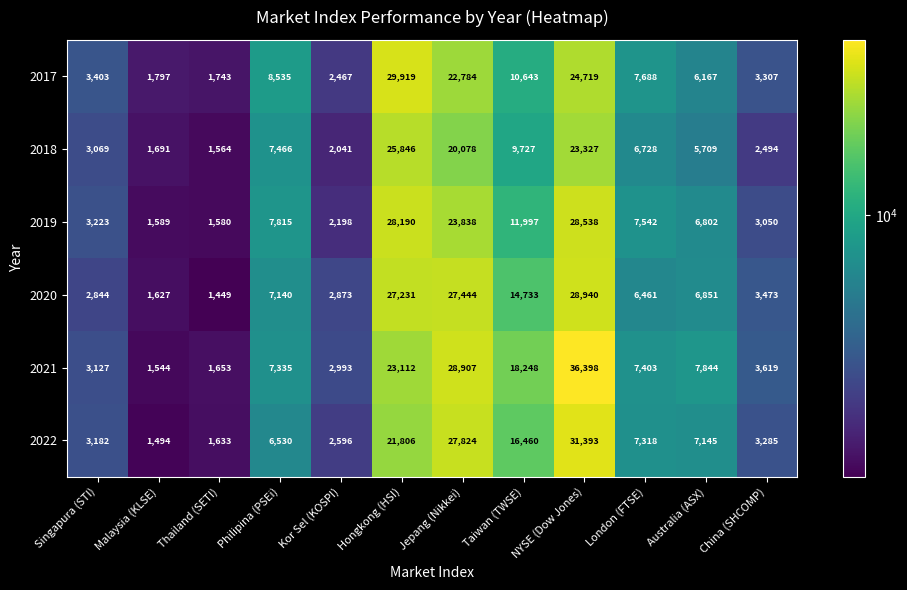

True or false: 2022 has a value of 1494 at Malaysia (KLSE).

True